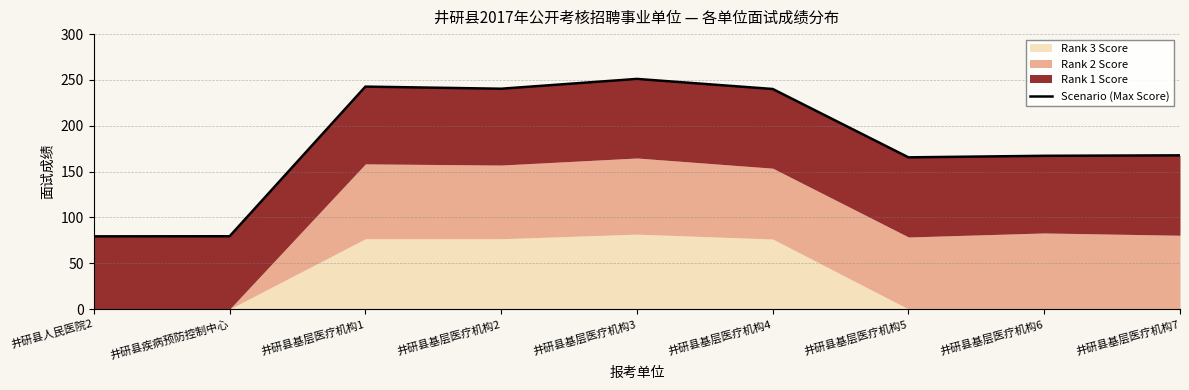

List the labels in order of value, smallest first.

井研县人民医院2, 井研县疾病预防控制中心, 井研县基层医疗机构5, 井研县基层医疗机构6, 井研县基层医疗机构7, 井研县基层医疗机构4, 井研县基层医疗机构2, 井研县基层医疗机构1, 井研县基层医疗机构3